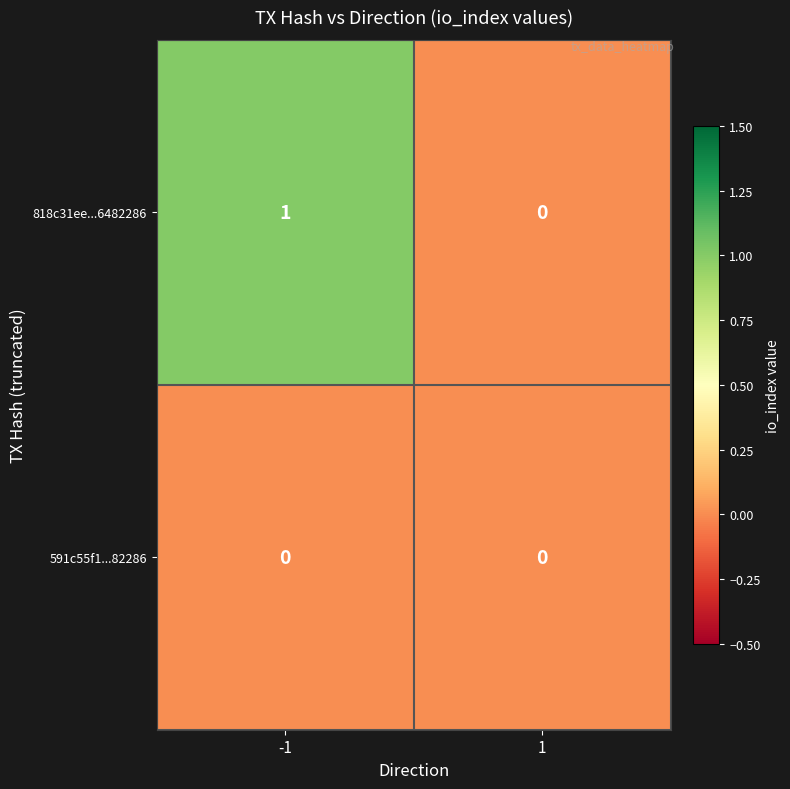

What is the difference between the highest and lowest values at -1?

1